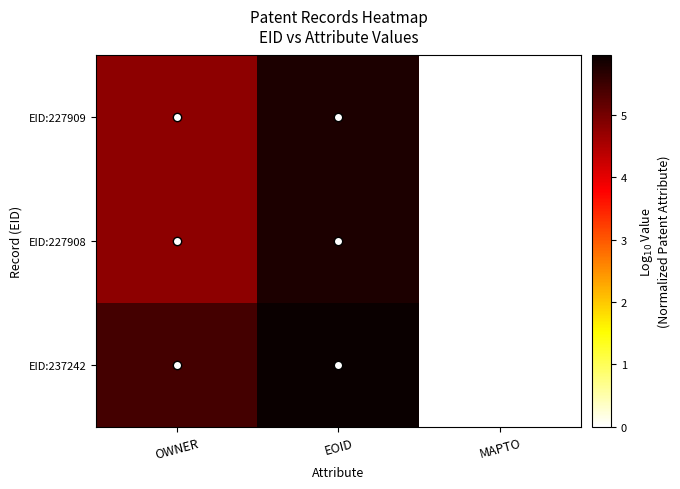

Which series has the widest spread of values?

EID:237242